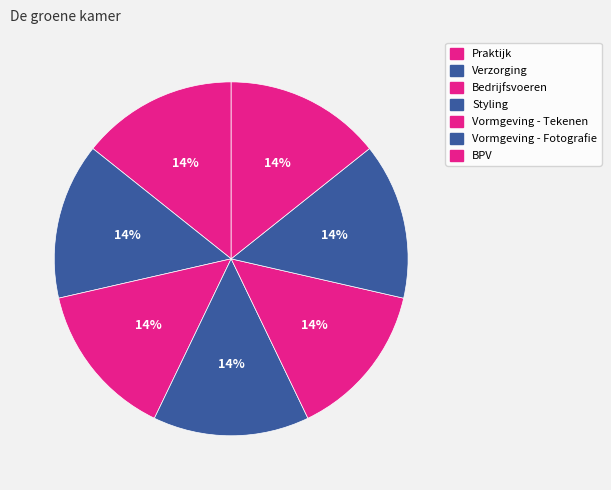

Is it true that Vormgeving - Tekenen is 14% of the pie?

True